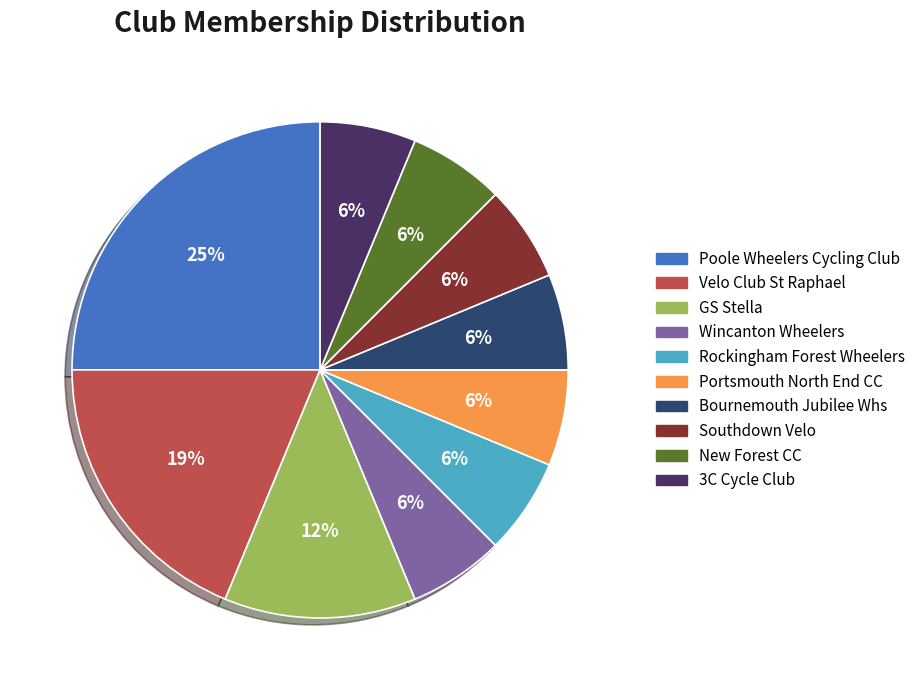

To the nearest percent, what portion does 3C Cycle Club represent?

6%